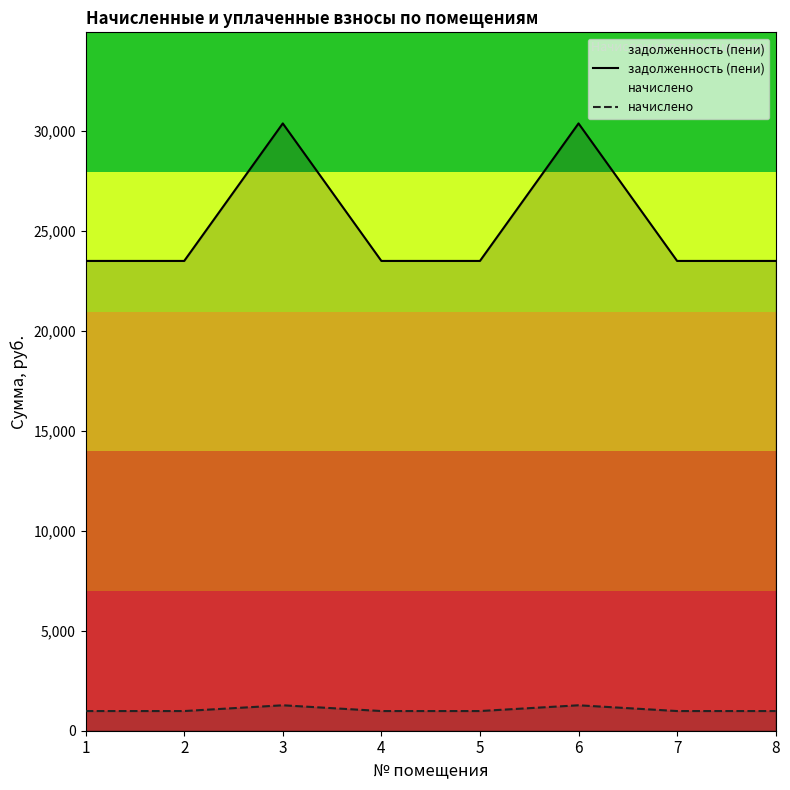

The value of задолженность (пени) at 2 is 23488.1. True or false?

True